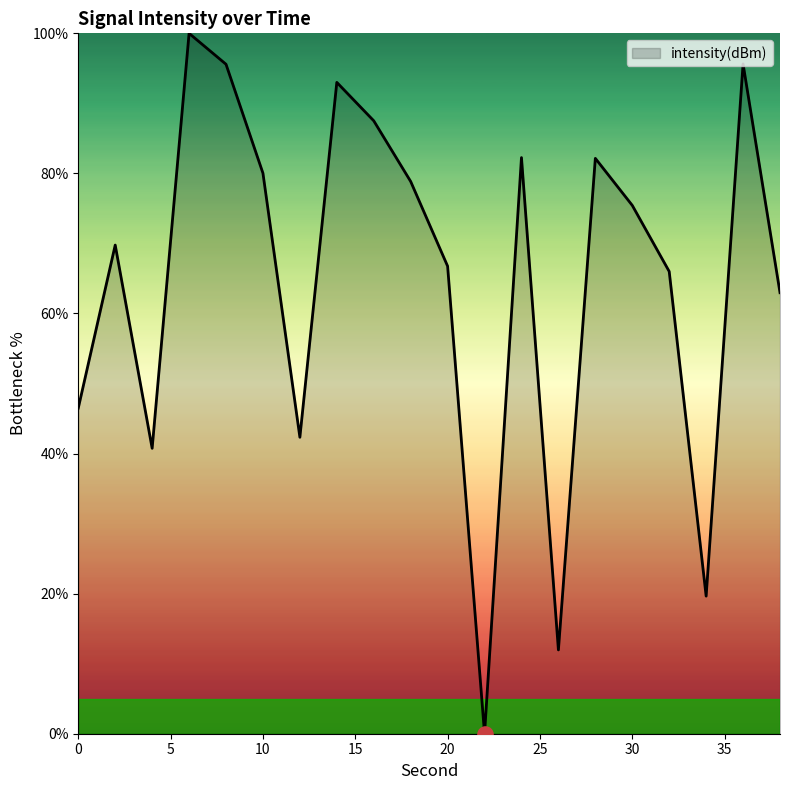

What is the difference between the maximum and minimum values?

100.0